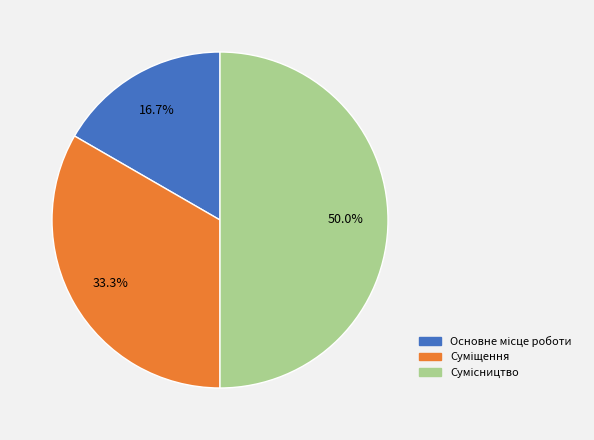

To the nearest percent, what is the difference between the largest and smallest slice percentages?

33%